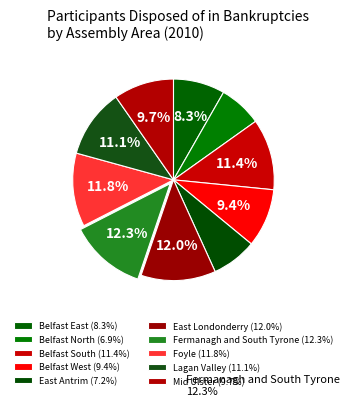

True or false: East Londonderry accounts for 12% of the total.

True